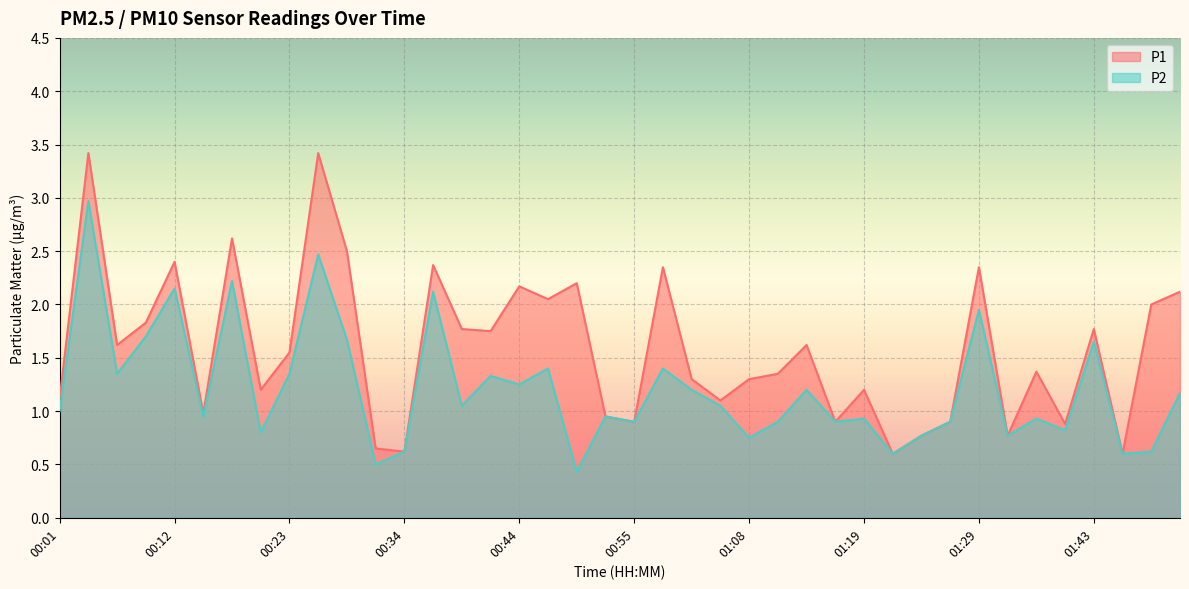

At how many categories does at least one series exceed 1?

28